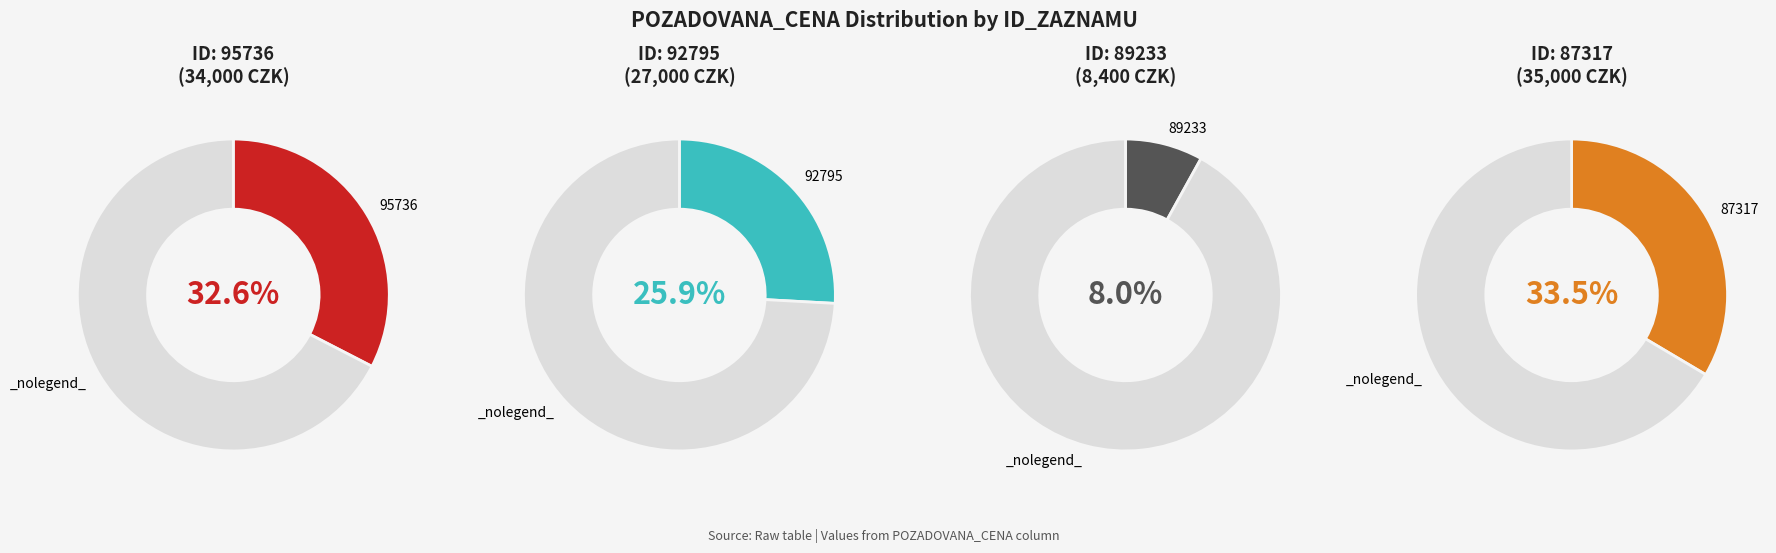

What percentage is the 89233 slice, to the nearest percent?

8%